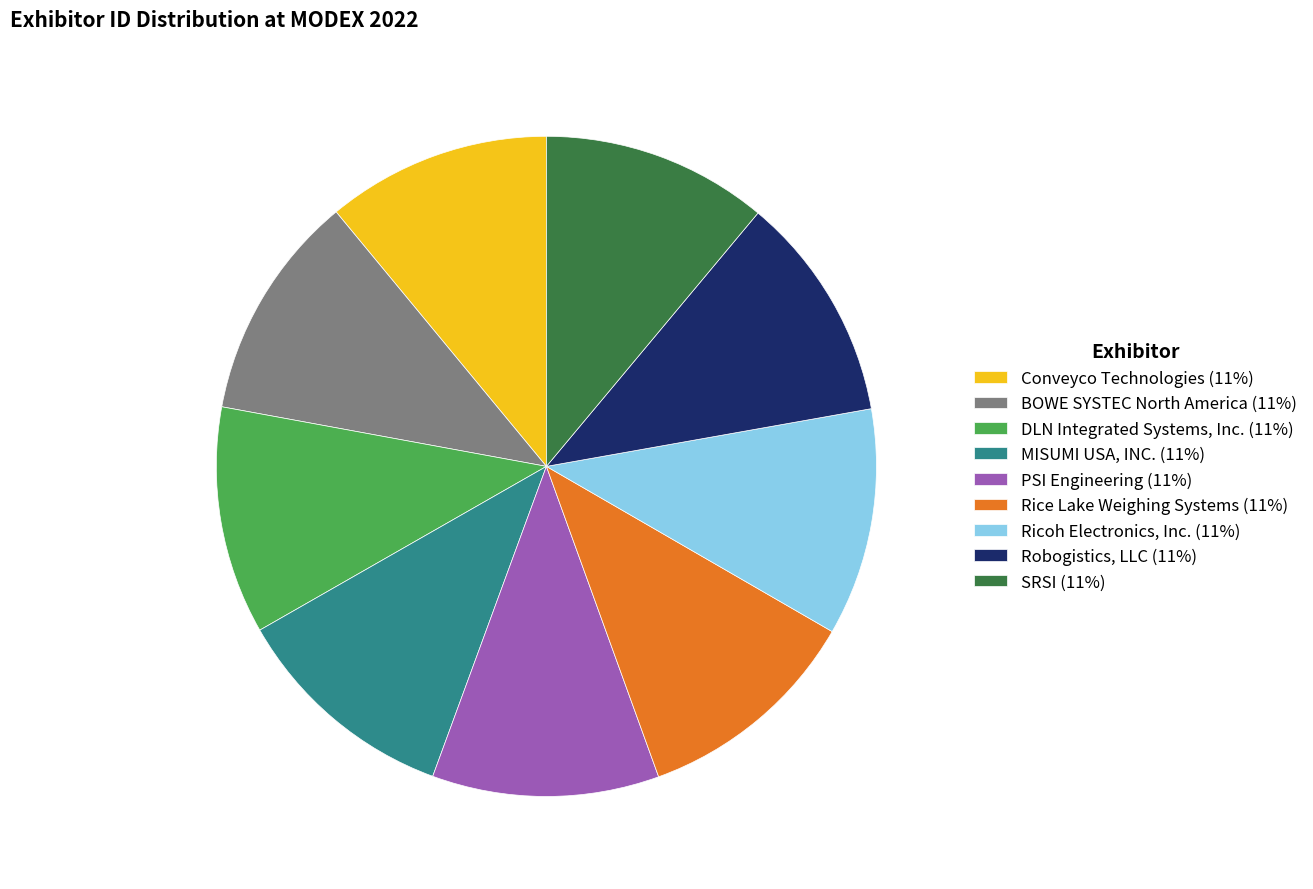

Does PSI Engineering (11%) represent more than half of the total?

No